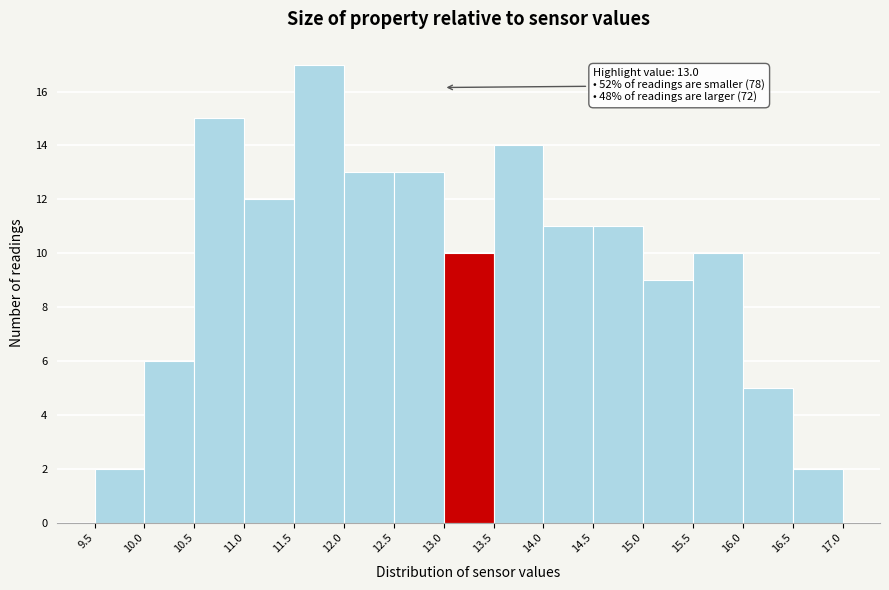

Over which range of the x-axis is the bar tallest?

11.5 to 12.0